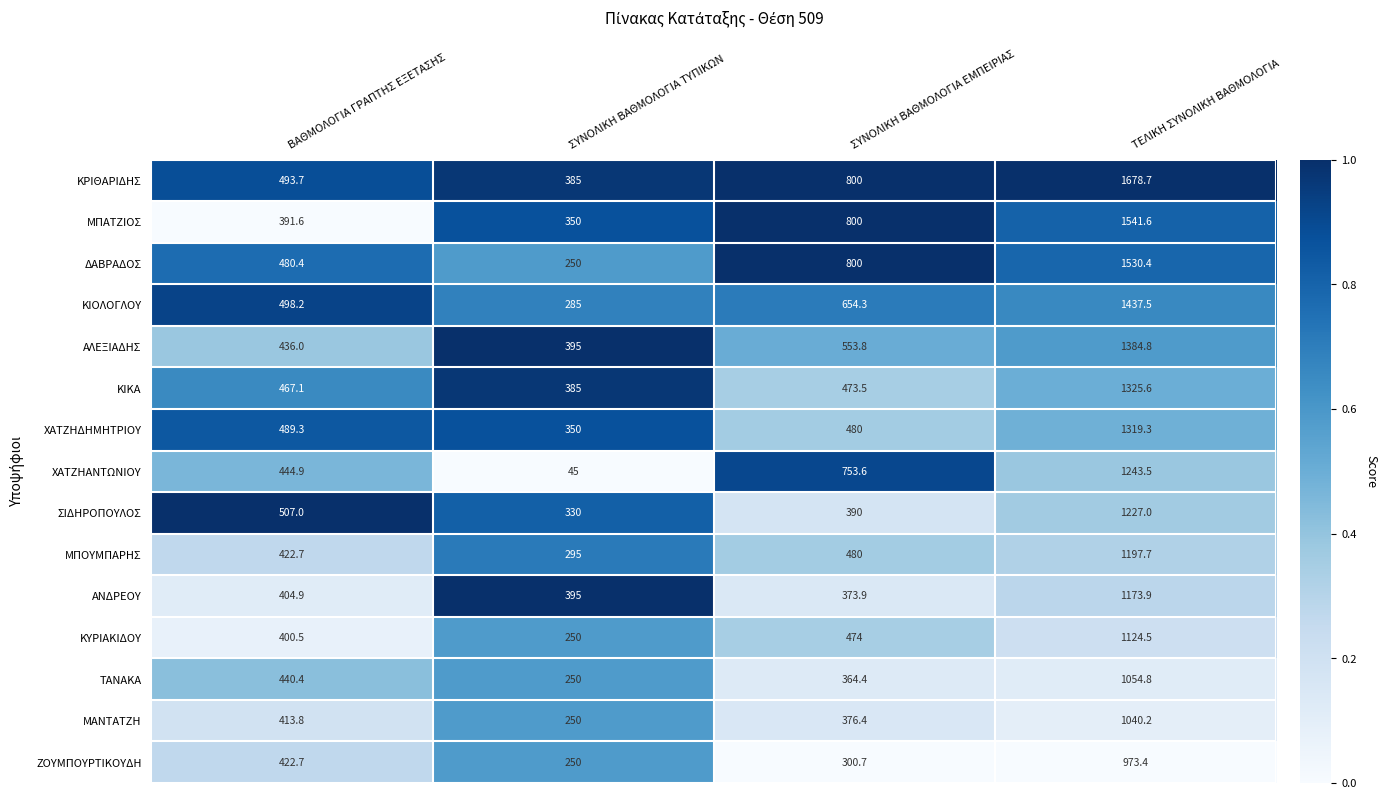

What is the average value of the ΧΑΤΖΗΑΝΤΩΝΙΟΥ series?

621.8